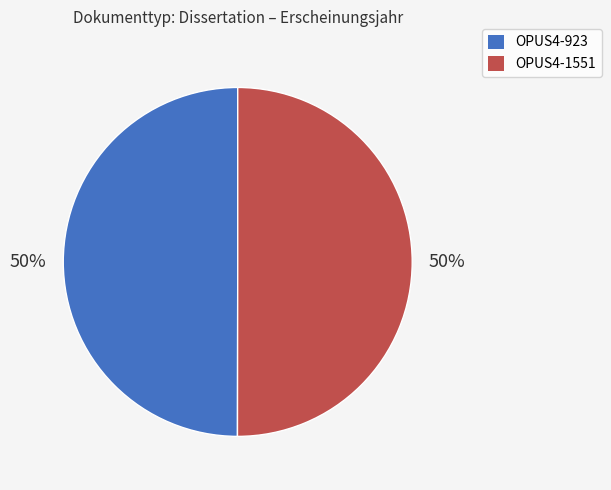

To the nearest percent, what is the combined percentage of OPUS4-1551 and OPUS4-923?

100%